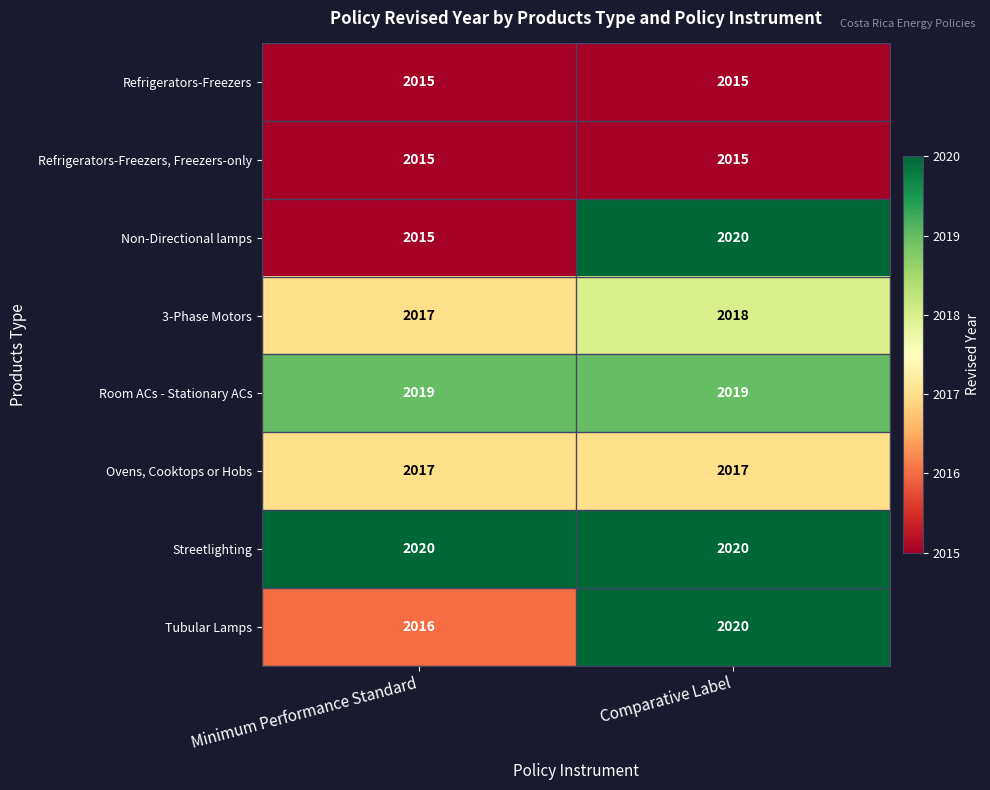

How many series are shown in this chart?

8